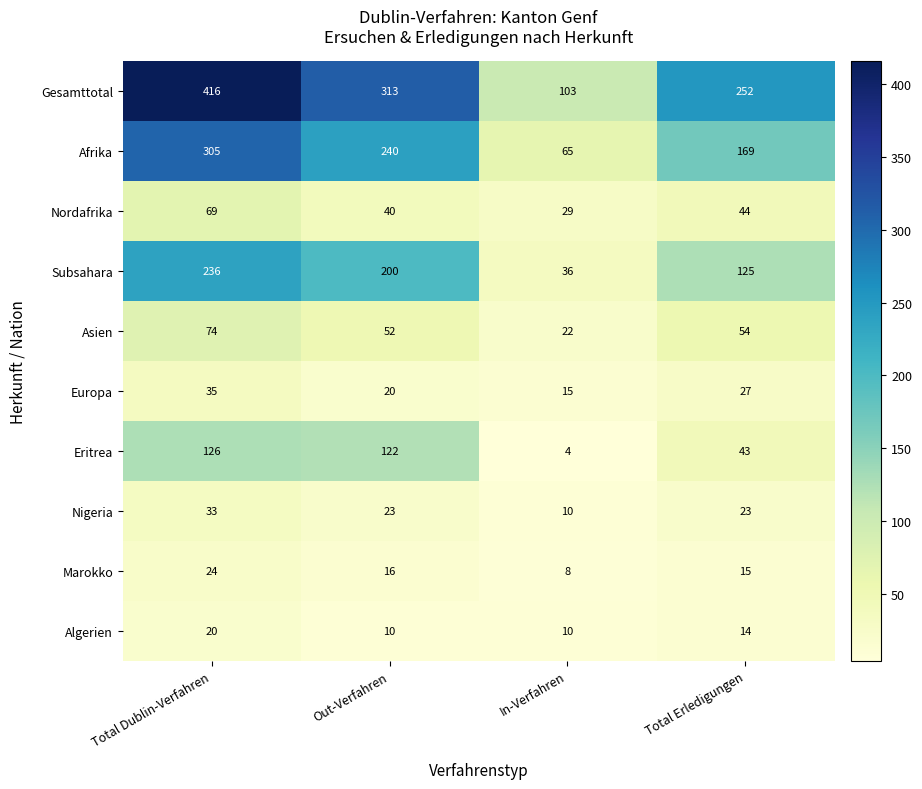

Between Total Dublin-Verfahren and In-Verfahren, which series saw the biggest shift?

Gesamttotal